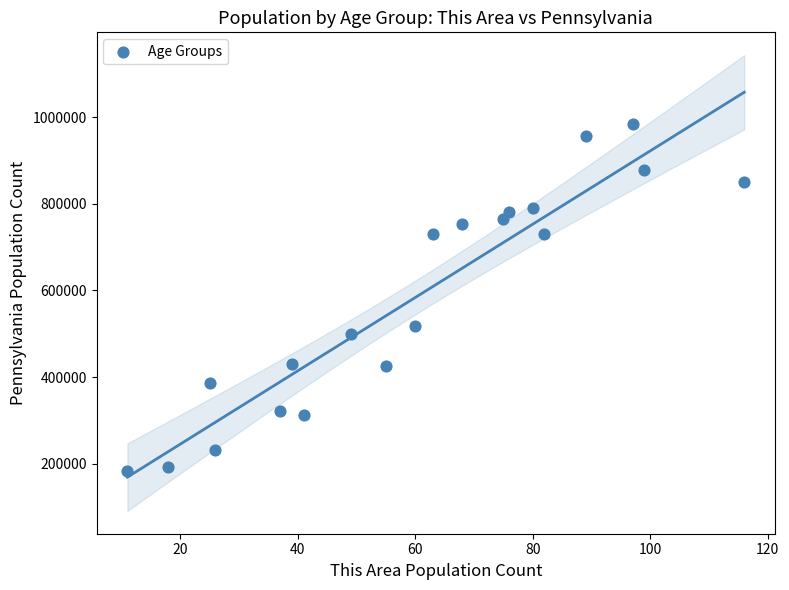

What is the range of X values (max minus min)?

105